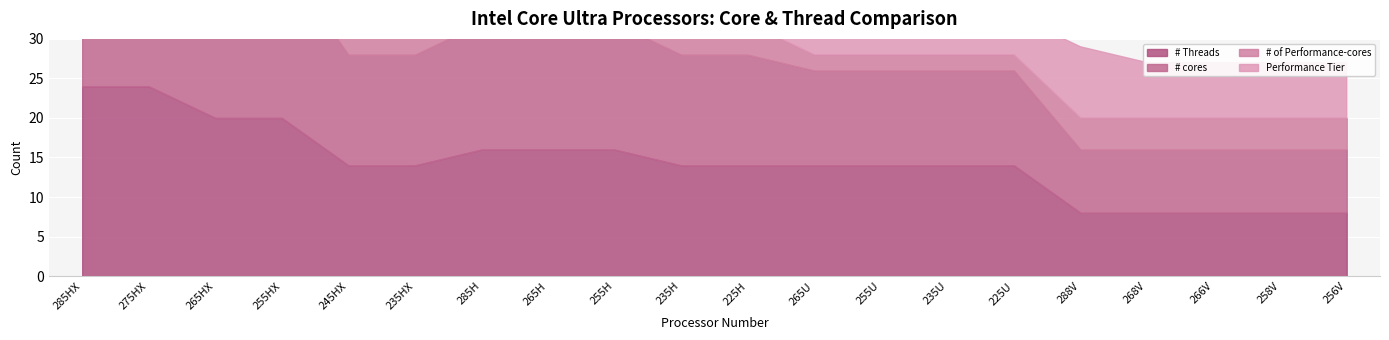

What is the total value across all series at 288V?

29